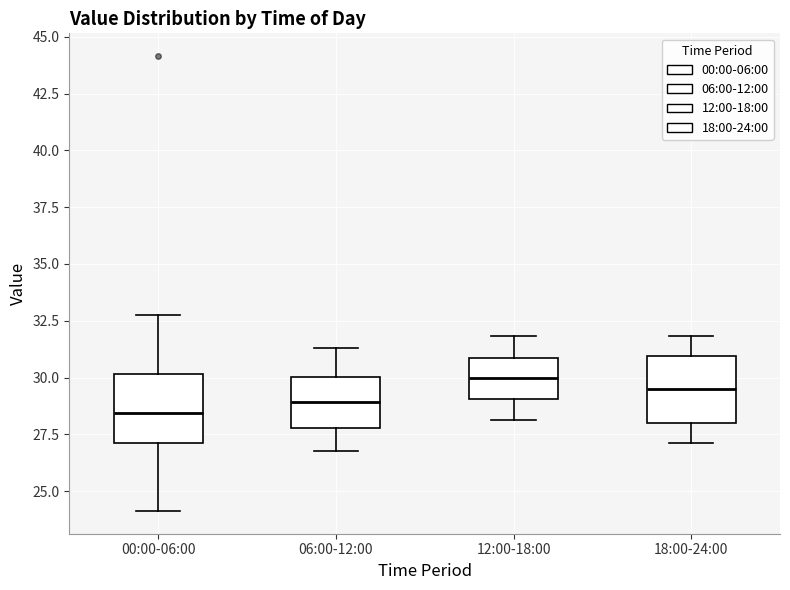

Reading left to right, transcribe this box plot: for each box, give where its median line is, the range the box spans, and where its two whiskers end, as read against the y-axis. The values are not printed on the chart, so give them approximately, as read against the axis.

00:00-06:00: median 28.5, box 27.0 to 30.0, whiskers 24.0 to 33.0
06:00-12:00: median 29.0, box 28.0 to 30.0, whiskers 27.0 to 31.5
12:00-18:00: median 30.0, box 29.0 to 31.0, whiskers 28.0 to 32.0
18:00-24:00: median 29.5, box 28.0 to 31.0, whiskers 27.0 to 32.0